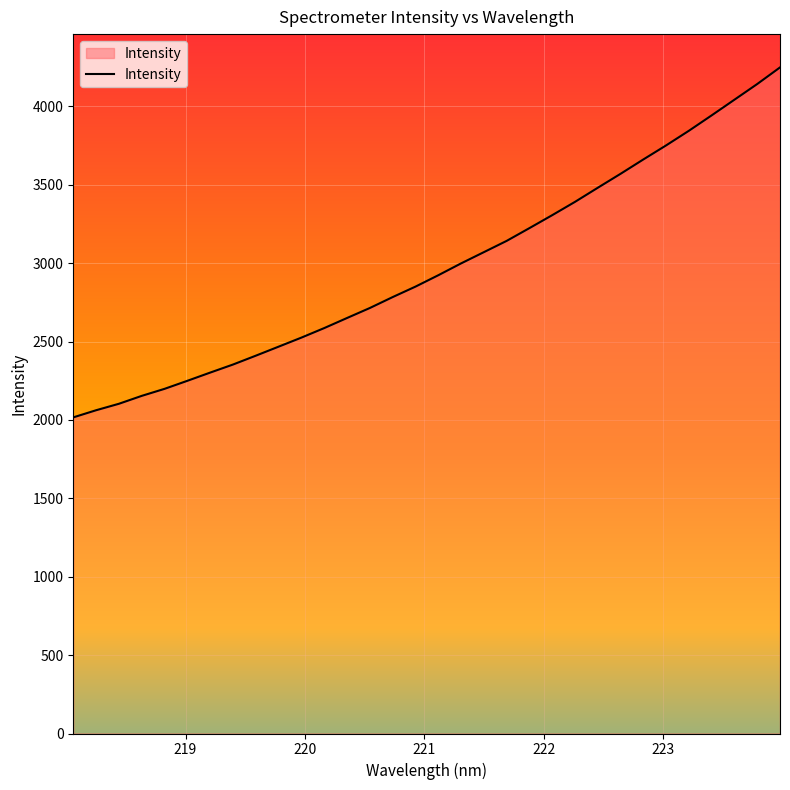

What is the difference between the second highest and minimum values?

2126.3